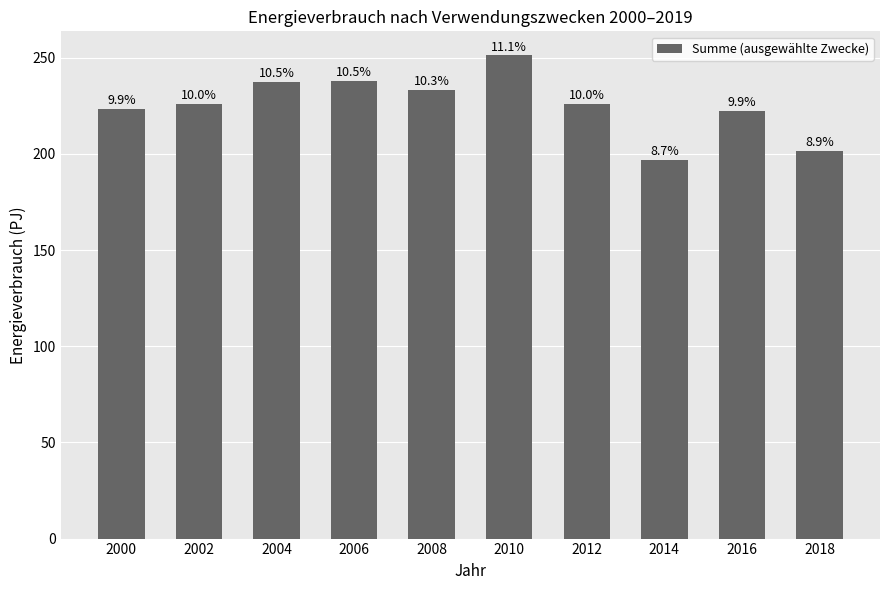

List the labels in order of value, largest first.

2010, 2006, 2004, 2008, 2012, 2002, 2000, 2016, 2018, 2014